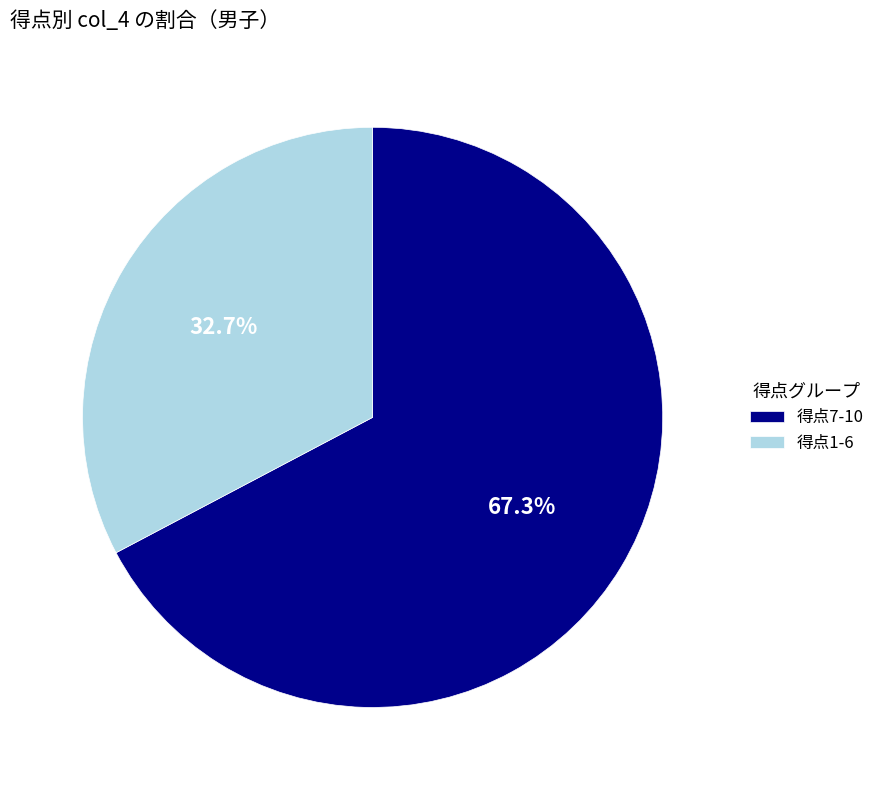

Which category has the biggest portion of the pie?

得点7-10